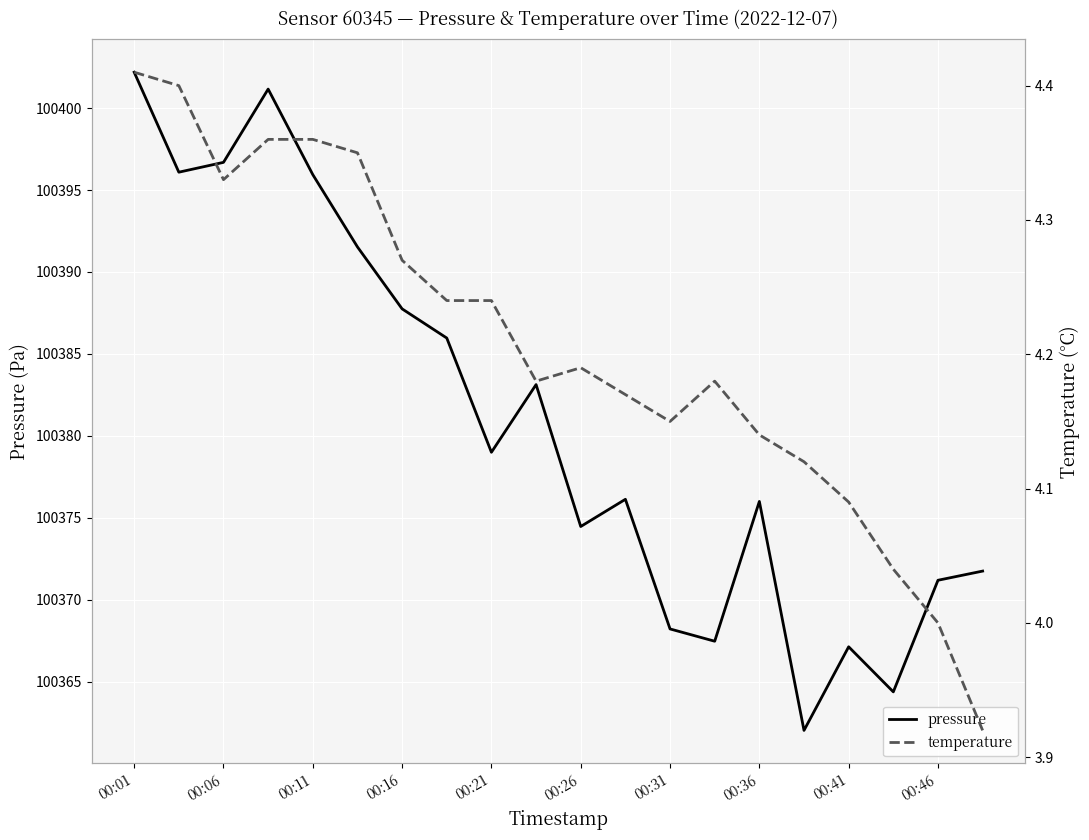

True or false: pressure and temperature cross at least once.

False